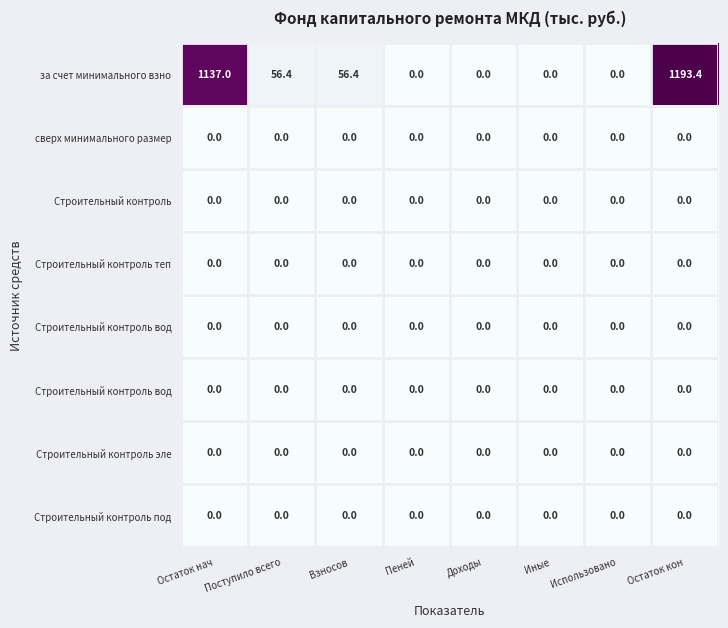

How many series are shown in this chart?

8